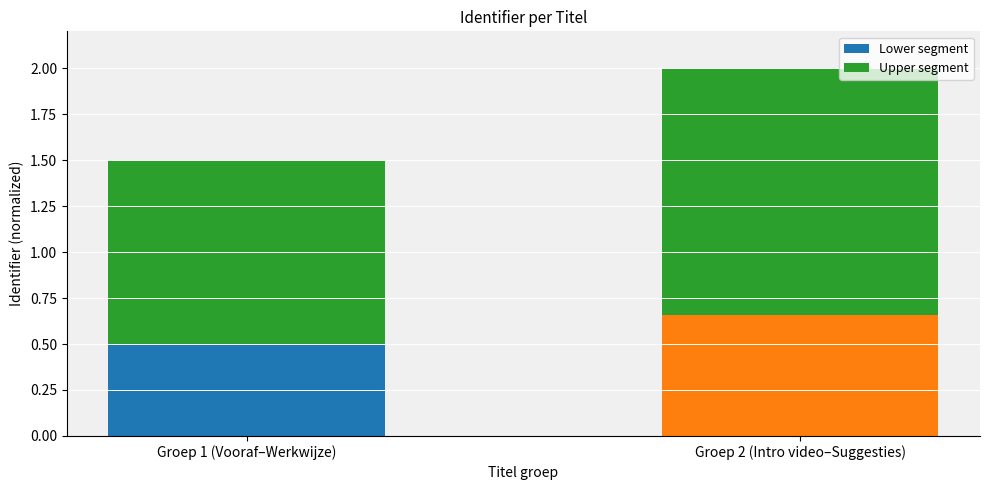

List the labels in order of Lower segment value, largest first.

Groep 2 (Intro video–Suggesties), Groep 1 (Vooraf–Werkwijze)